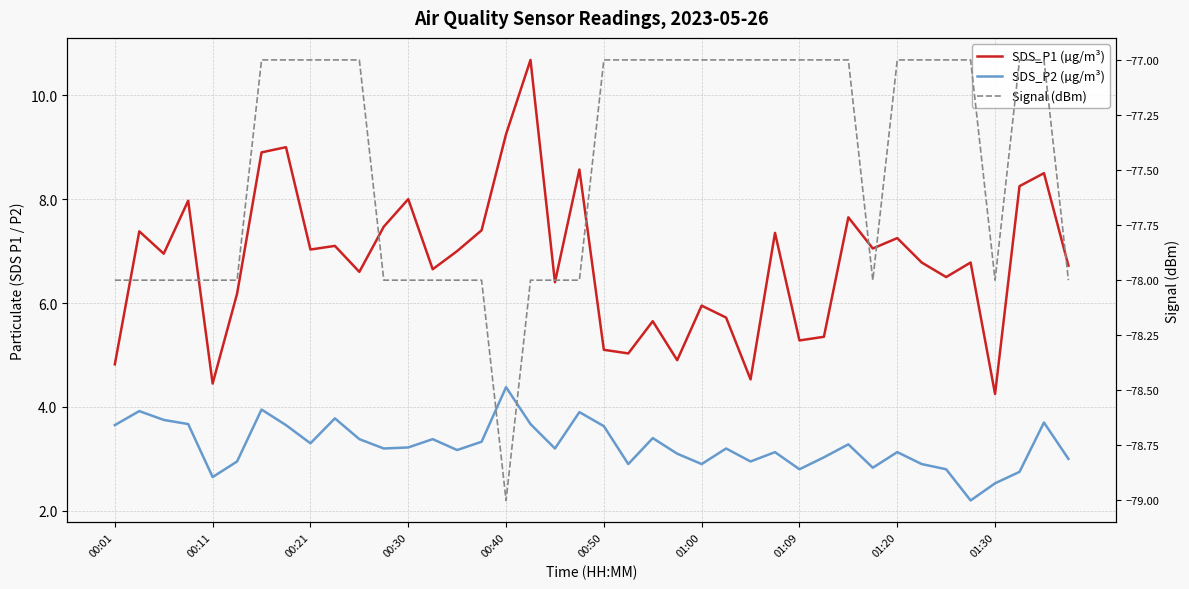

Does the chart display data point markers on the line(s)?

No